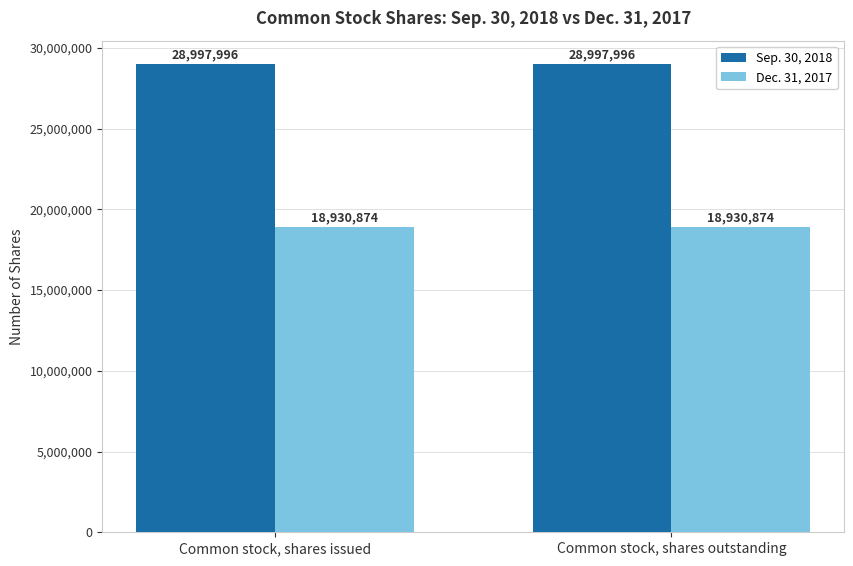

What is the highest value of the Dec. 31, 2017 series?

18930874